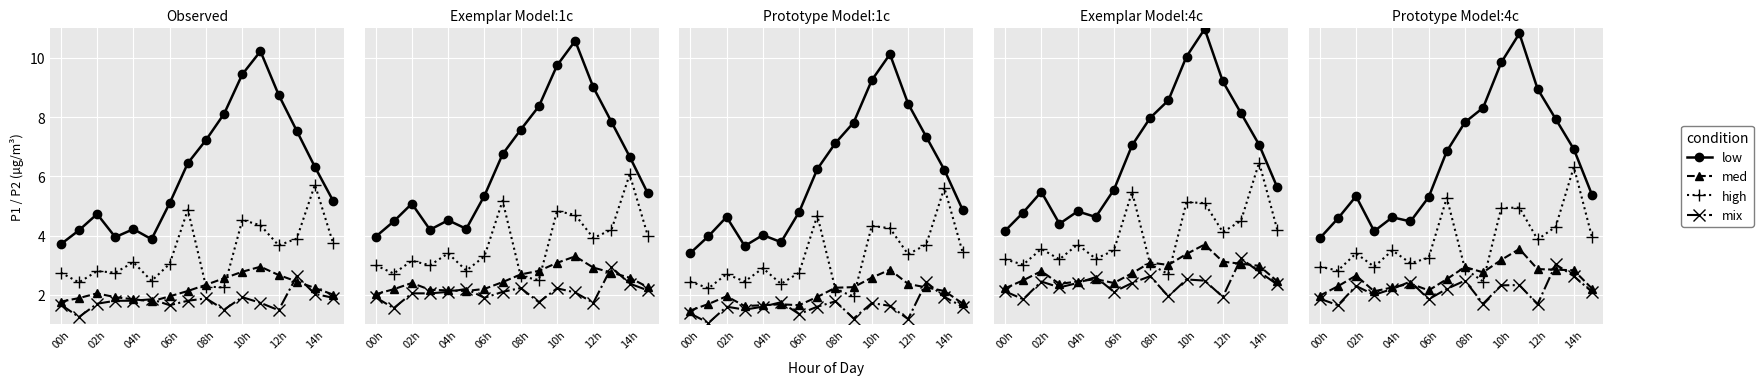

Is it true that low equals 10.8 at 11?

True